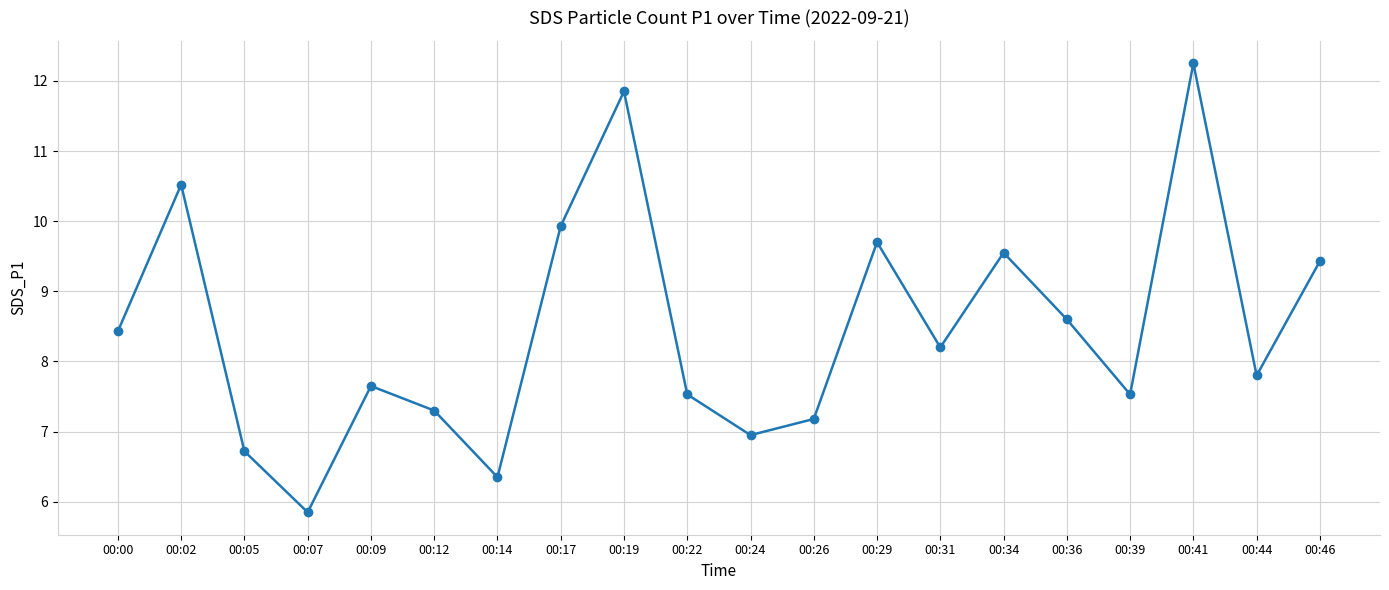

At which category does the chart reach its minimum across all series?

00:07